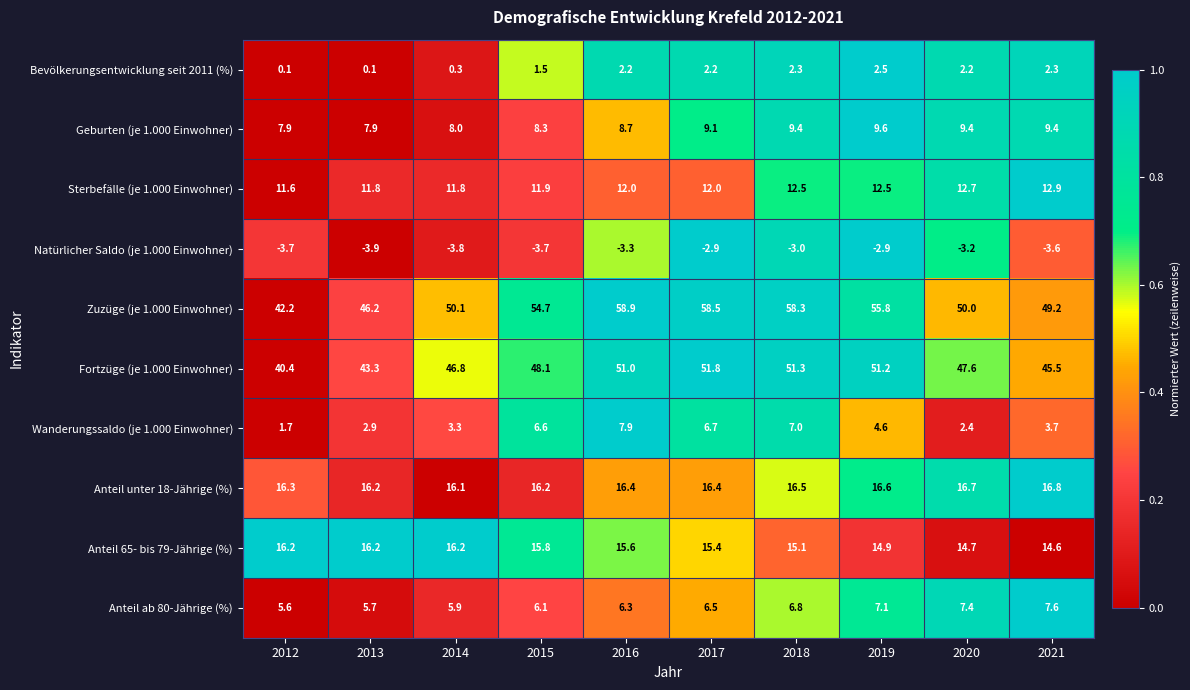

At which category does the chart reach its peak across all series?

2016